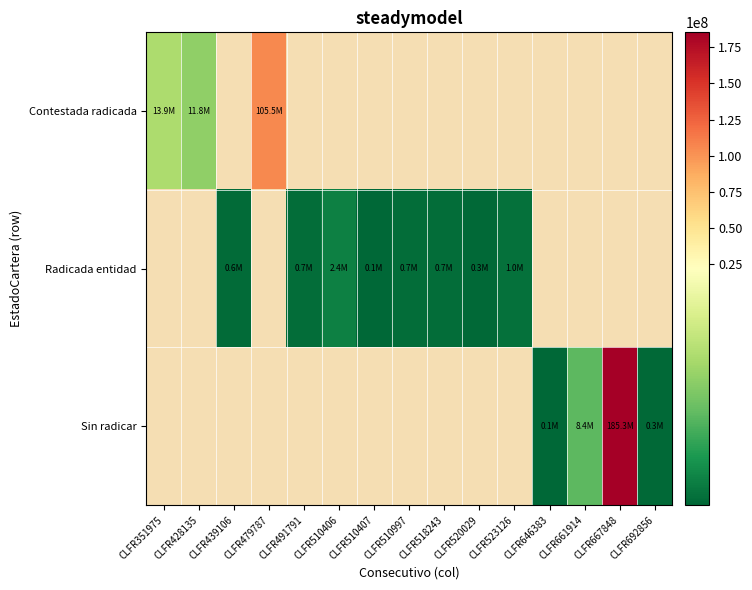

How many distinct data groups are displayed?

3